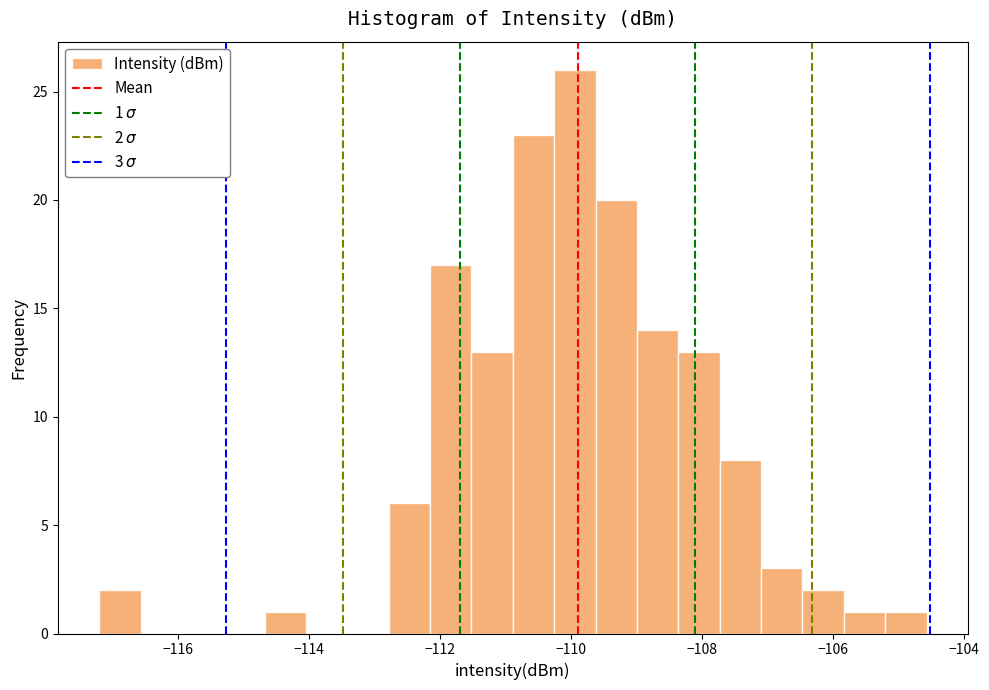

Read against the x-axis, roughly where is the centre of the tallest bar?

-110.0